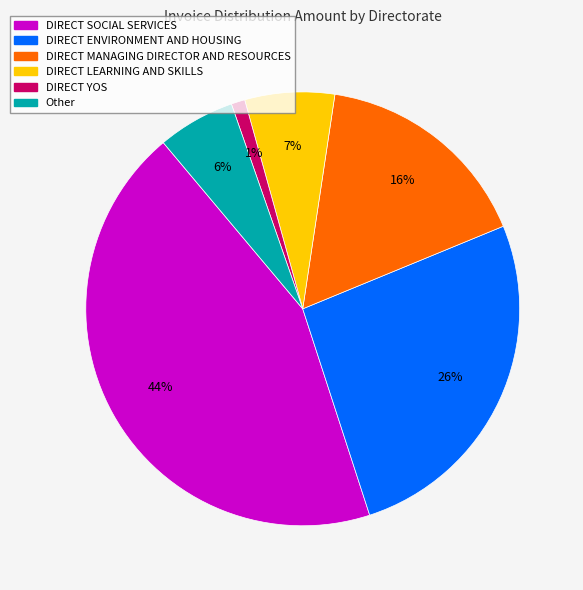

To the nearest percent, what is the combined percentage of Other and DIRECT SOCIAL SERVICES?

50%